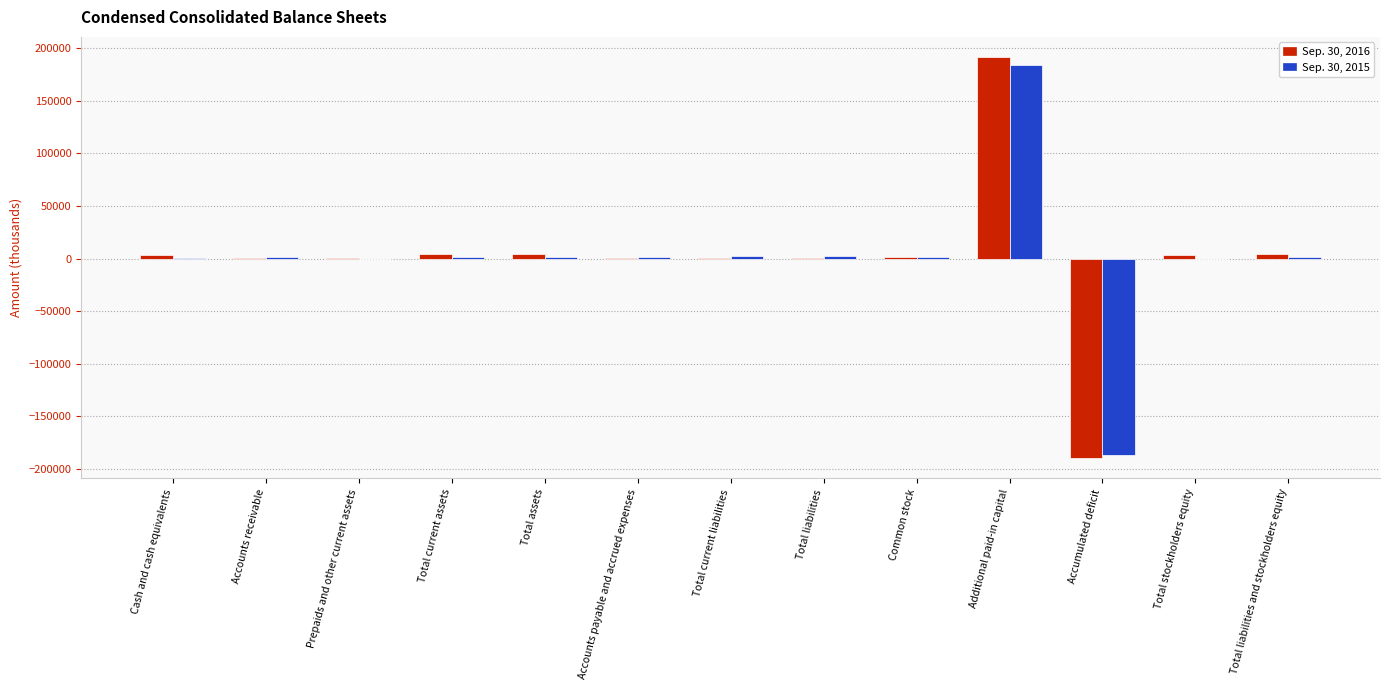

At which category is the sum across all series the highest?

Additional paid-in capital